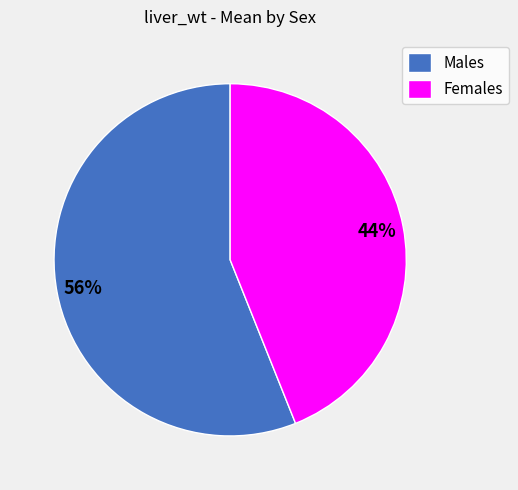

What is the smallest slice in the pie chart?

Females